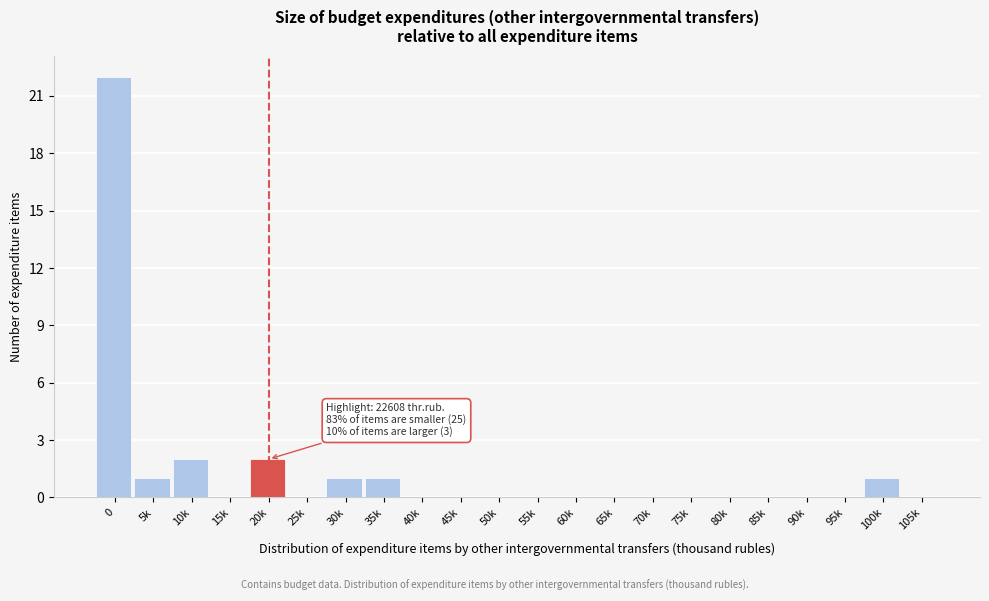

Reading left to right, transcribe all the data shown in this chart.

0=22	5k=1	10k=2	15k=0	20k=2	25k=0	30k=1	35k=1	40k=0	45k=0	50k=0	55k=0	60k=0	65k=0	70k=0	75k=0	80k=0	85k=0	90k=0	95k=0	100k=1	105k=0